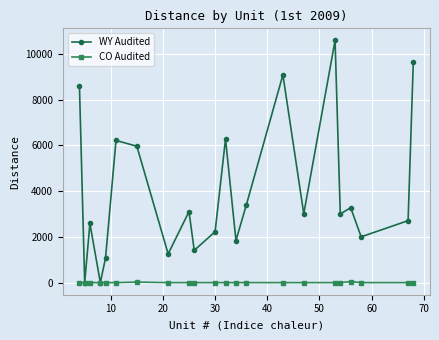

How many interior local peaks does the WY Audited series have?

7